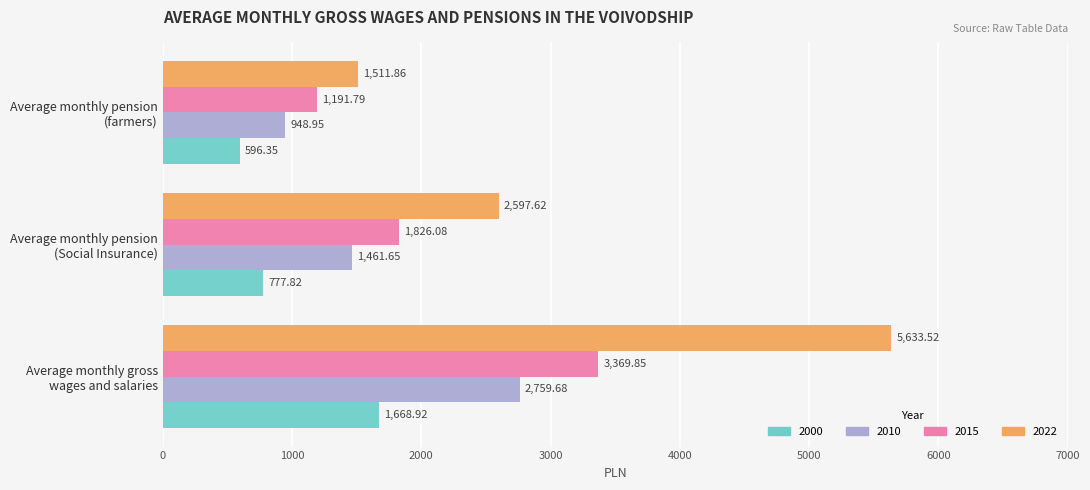

Which series has the largest total across all categories?

2022